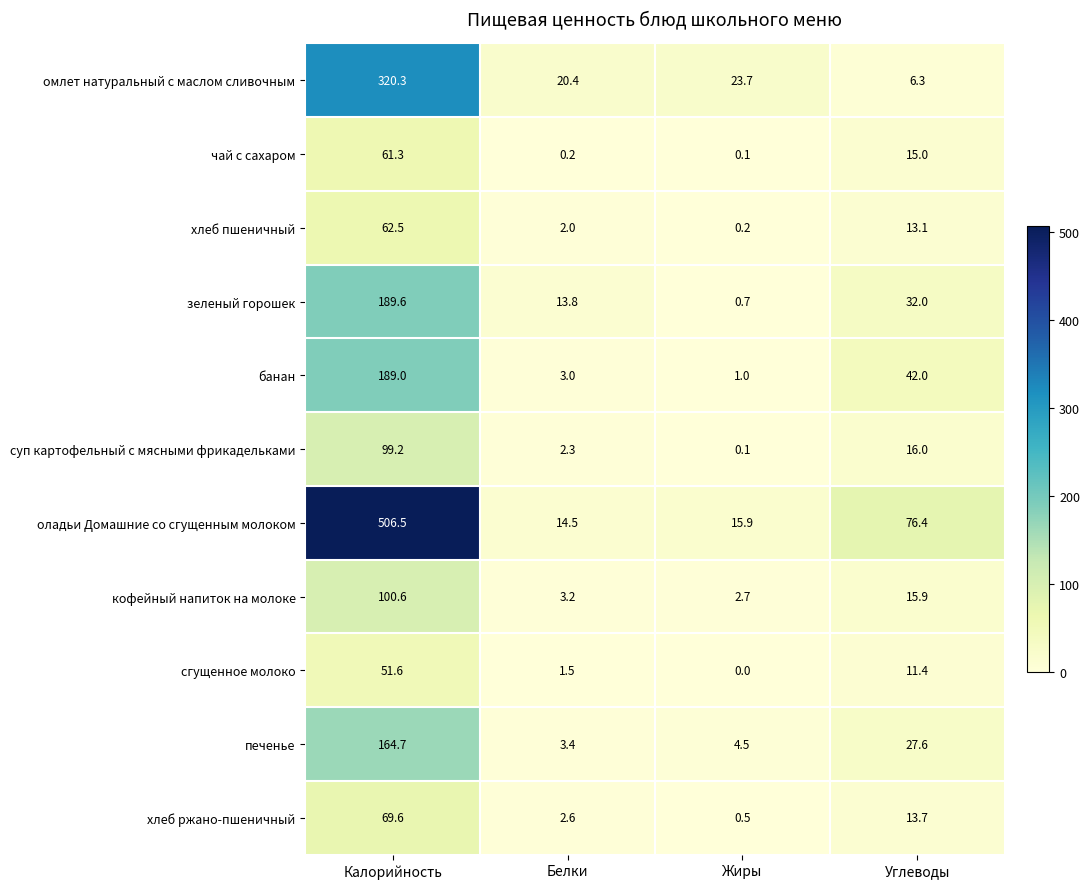

At how many categories does at least one series exceed 33?

2